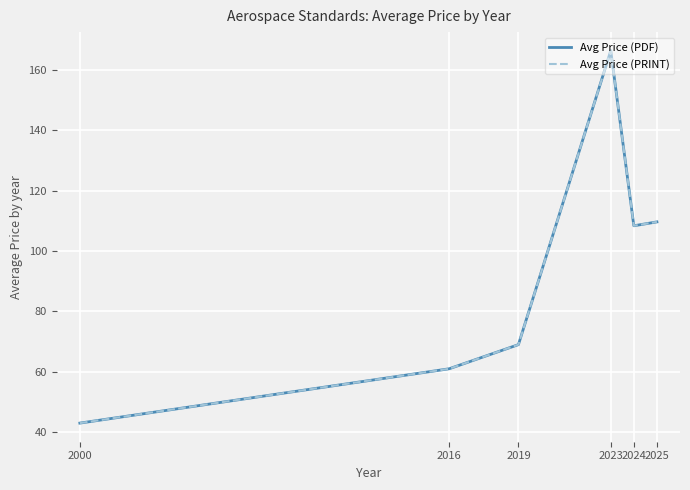

What is the average value of the Avg Price (PDF) series?

92.9